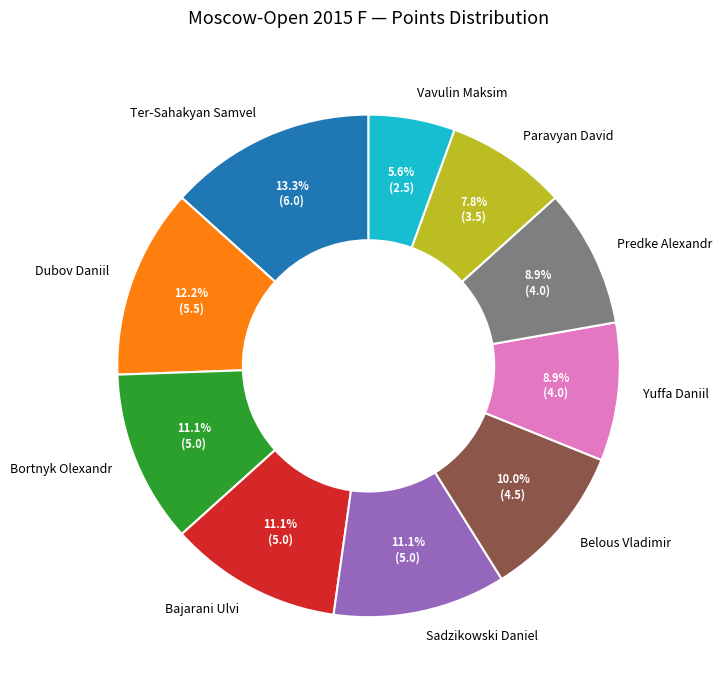

The Dubov Daniil slice represents 18% of the pie. True or false?

False